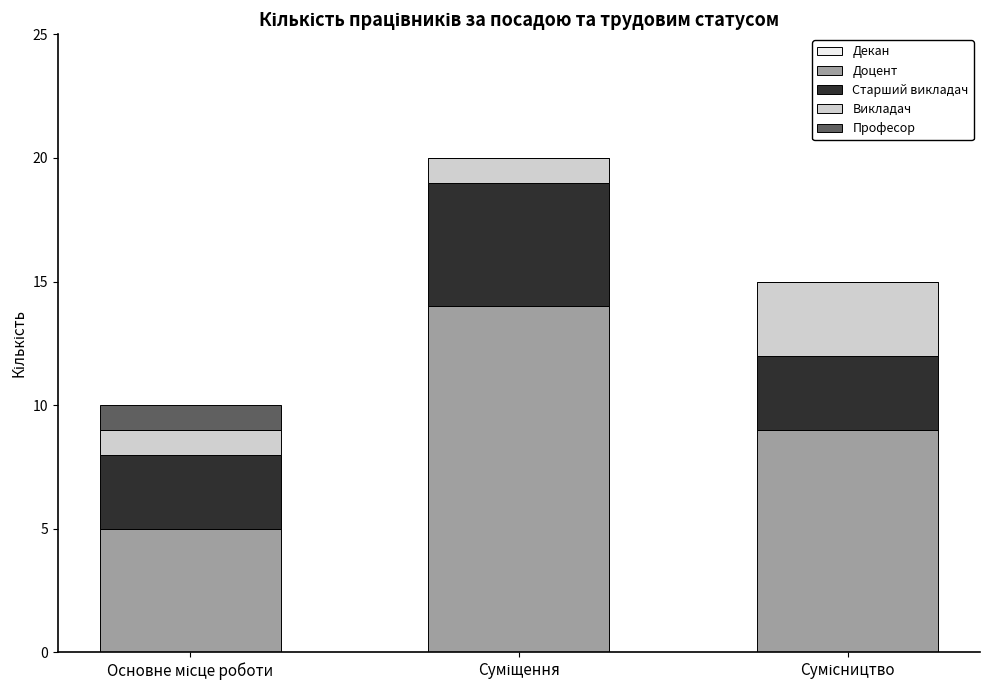

What is the highest value of the Доцент series?

14